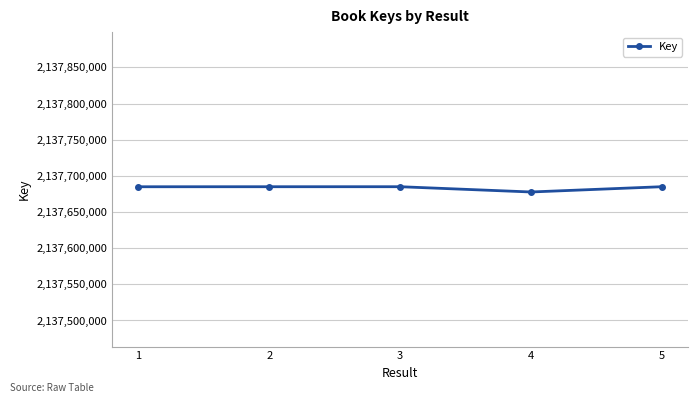

What is the smallest value displayed?

2137677694